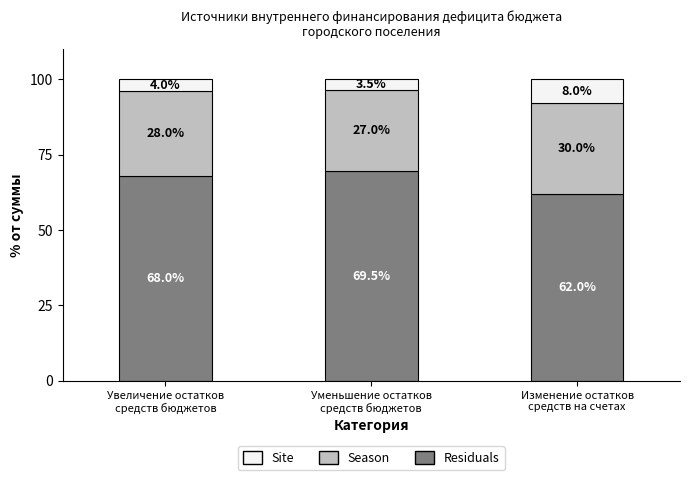

What is the highest value of the Residuals series?

69.5